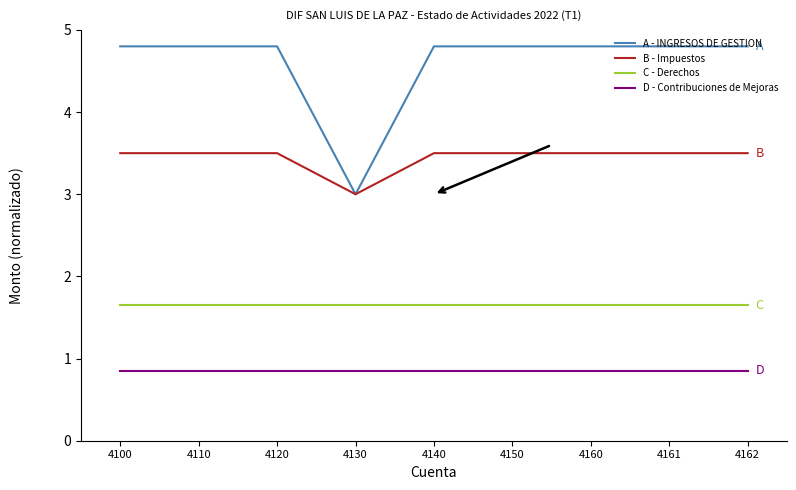

Which series has the largest range (max minus min)?

A - INGRESOS DE GESTION